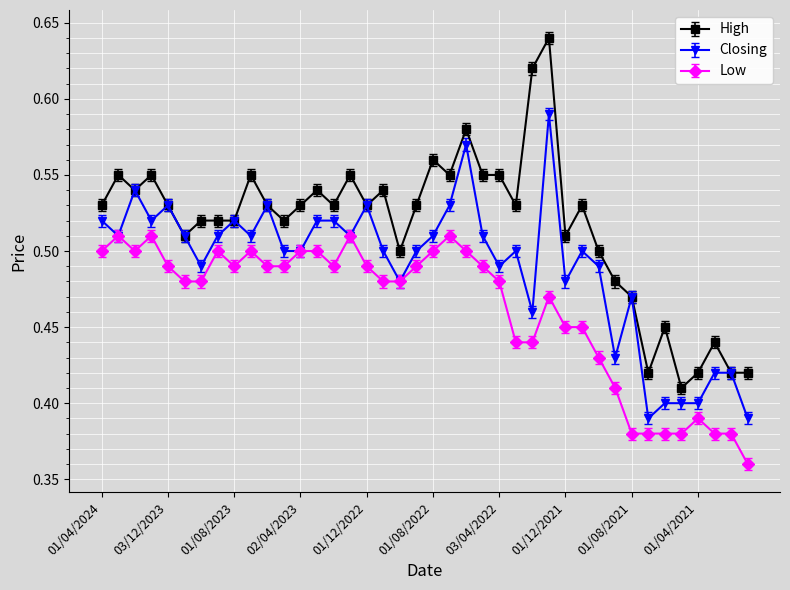

How many Low values are between 0 and 1?

40